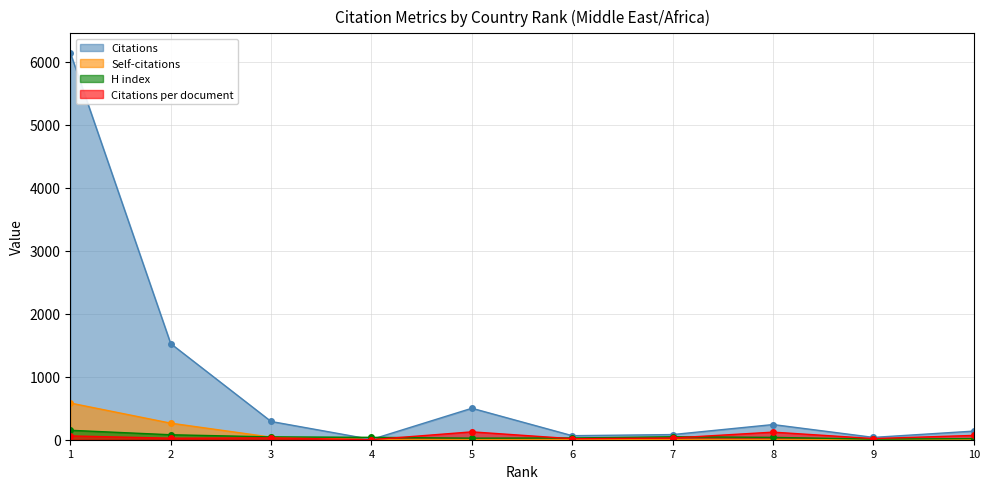

What is the approximate value of Citations at 1?

6148.0